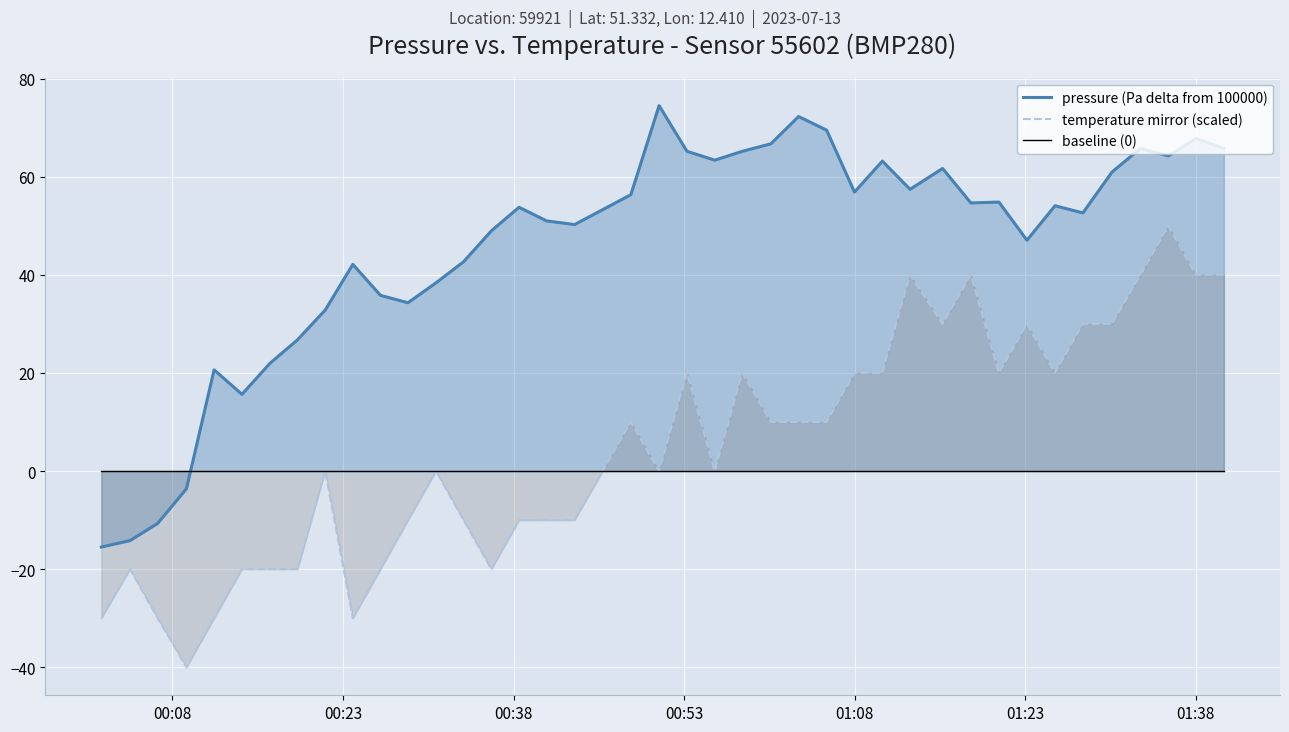

What is the lowest value of the temperature mirror (scaled) series?

-40.0